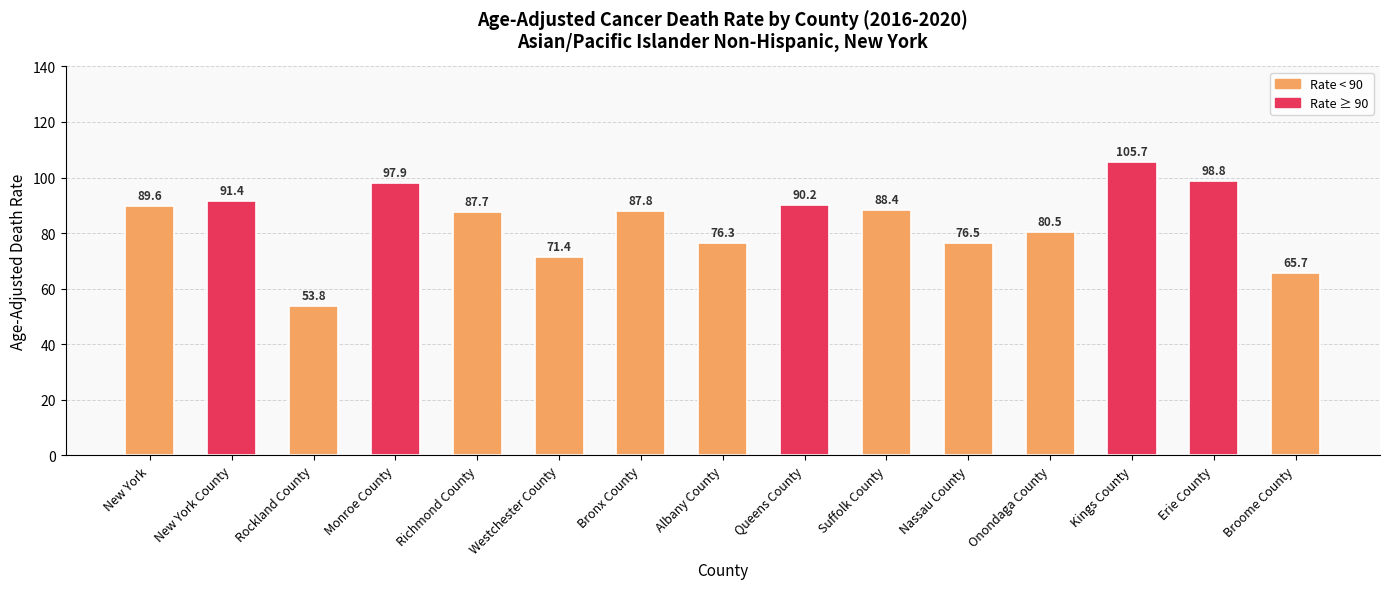

What is the sum of the values at Albany County and New York County?

167.7